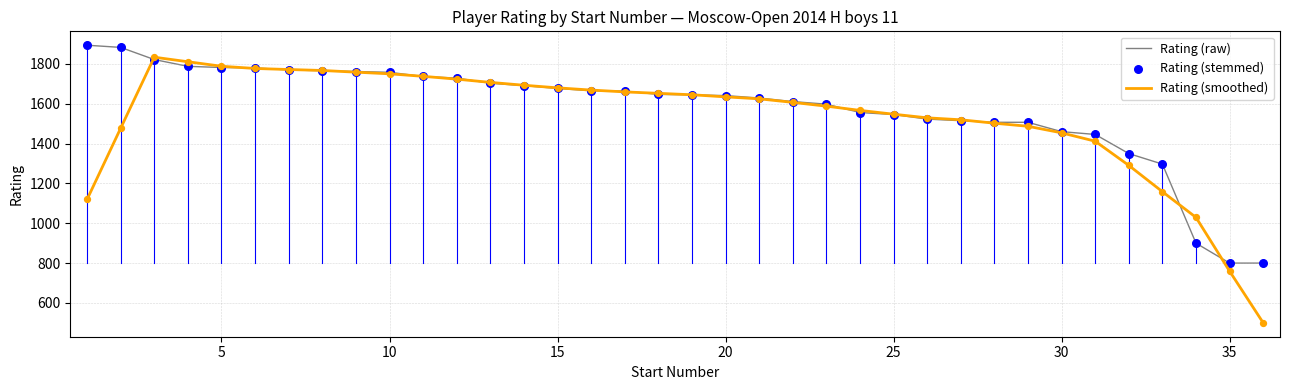

What is the maximum value shown in the chart?

1894.0